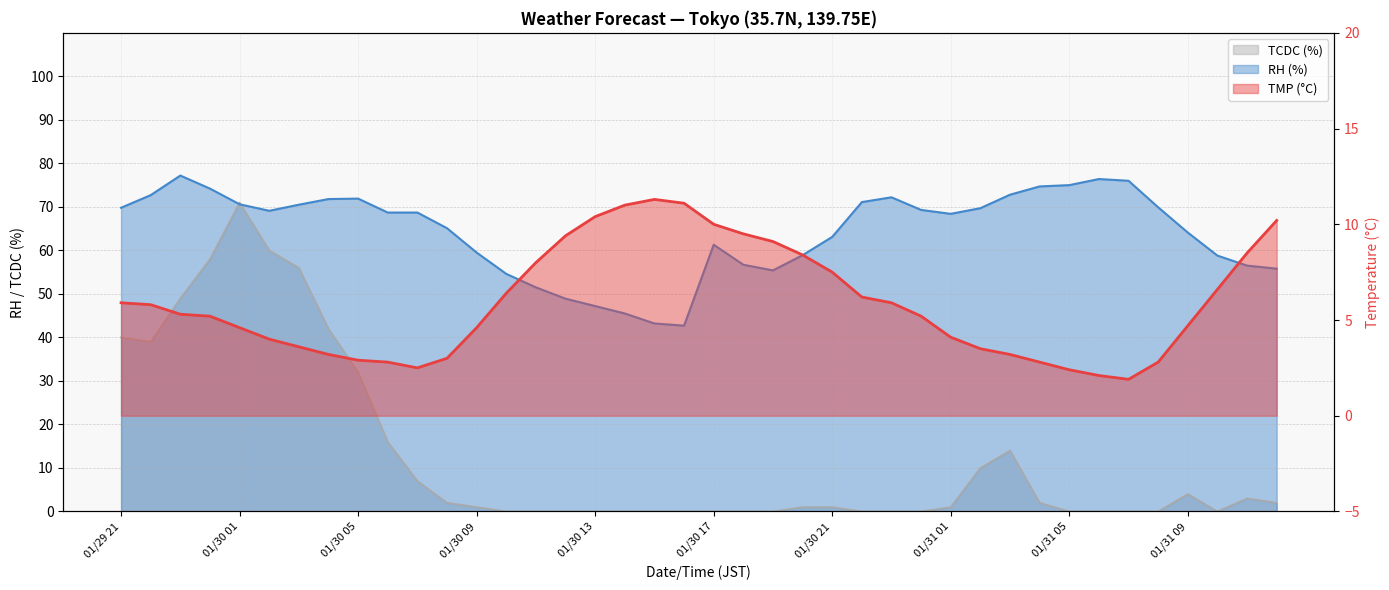

Read the RH value at 01/31 05.

75.0